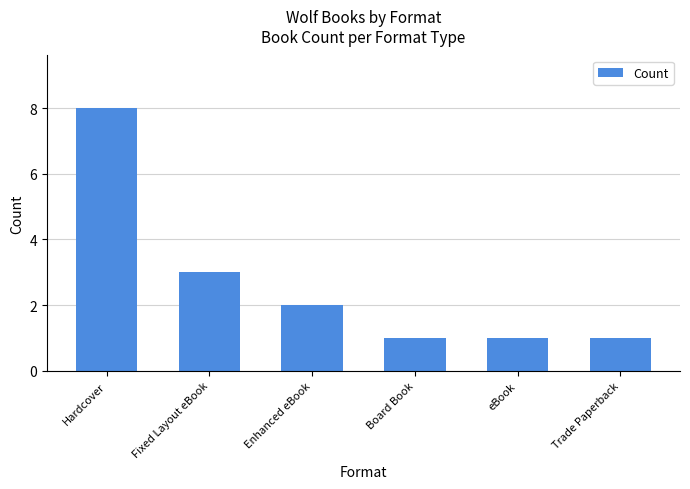

Reading left to right, what are all the values shown in this chart?

8	3	2	1	1	1